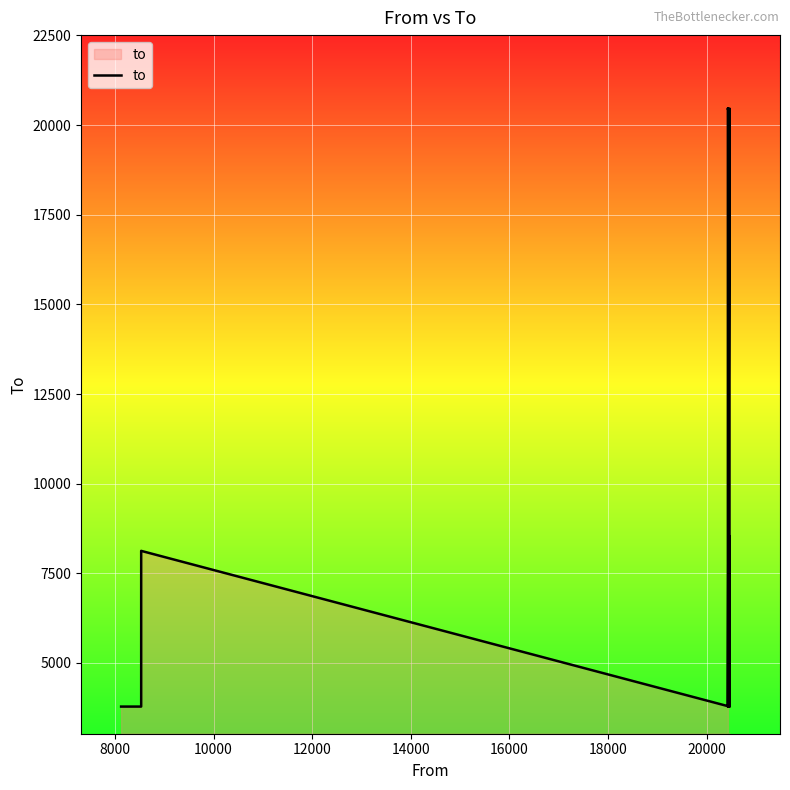

How many categories are shown in the chart?

15